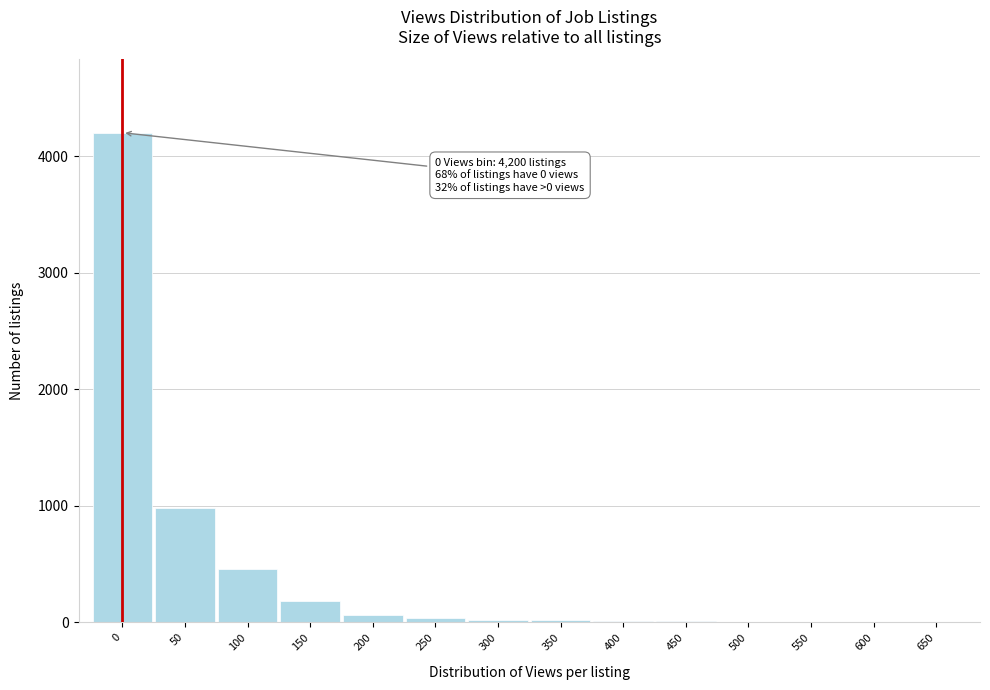

True or false: the data shows 3 at 650.

True